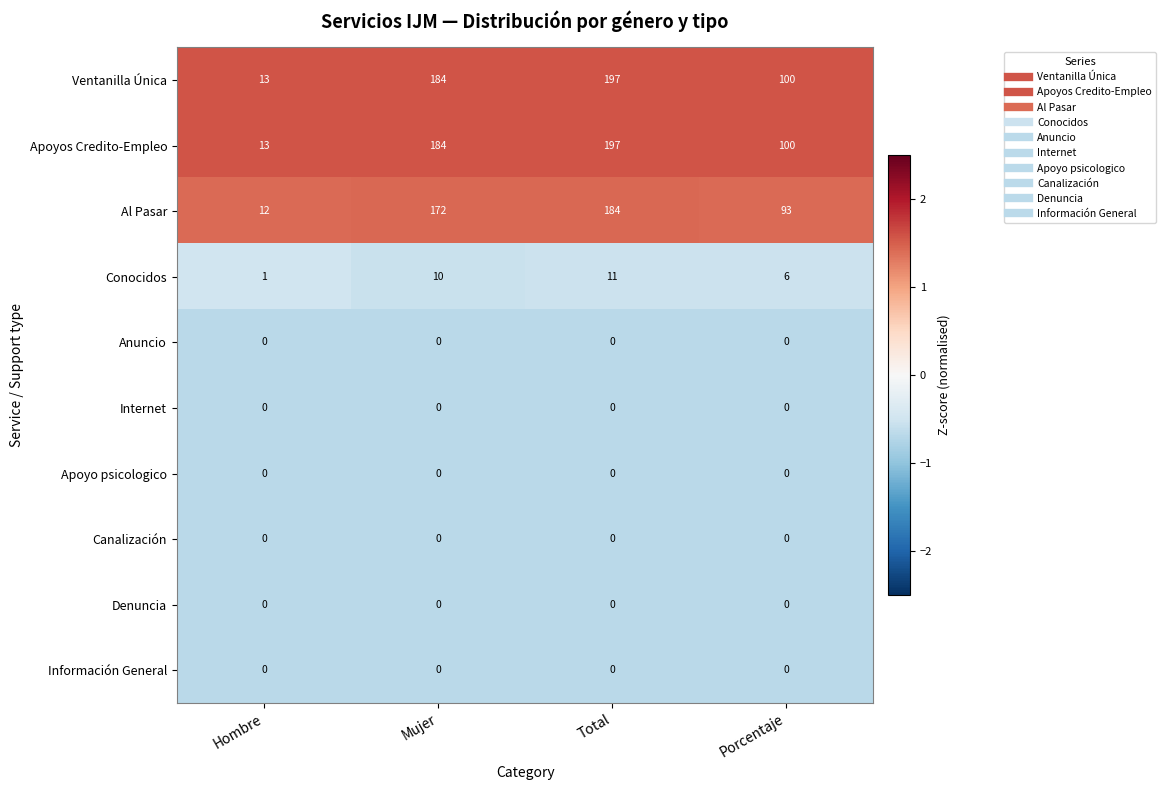

What is the difference between the maximum and minimum values in the Conocidos series?

10